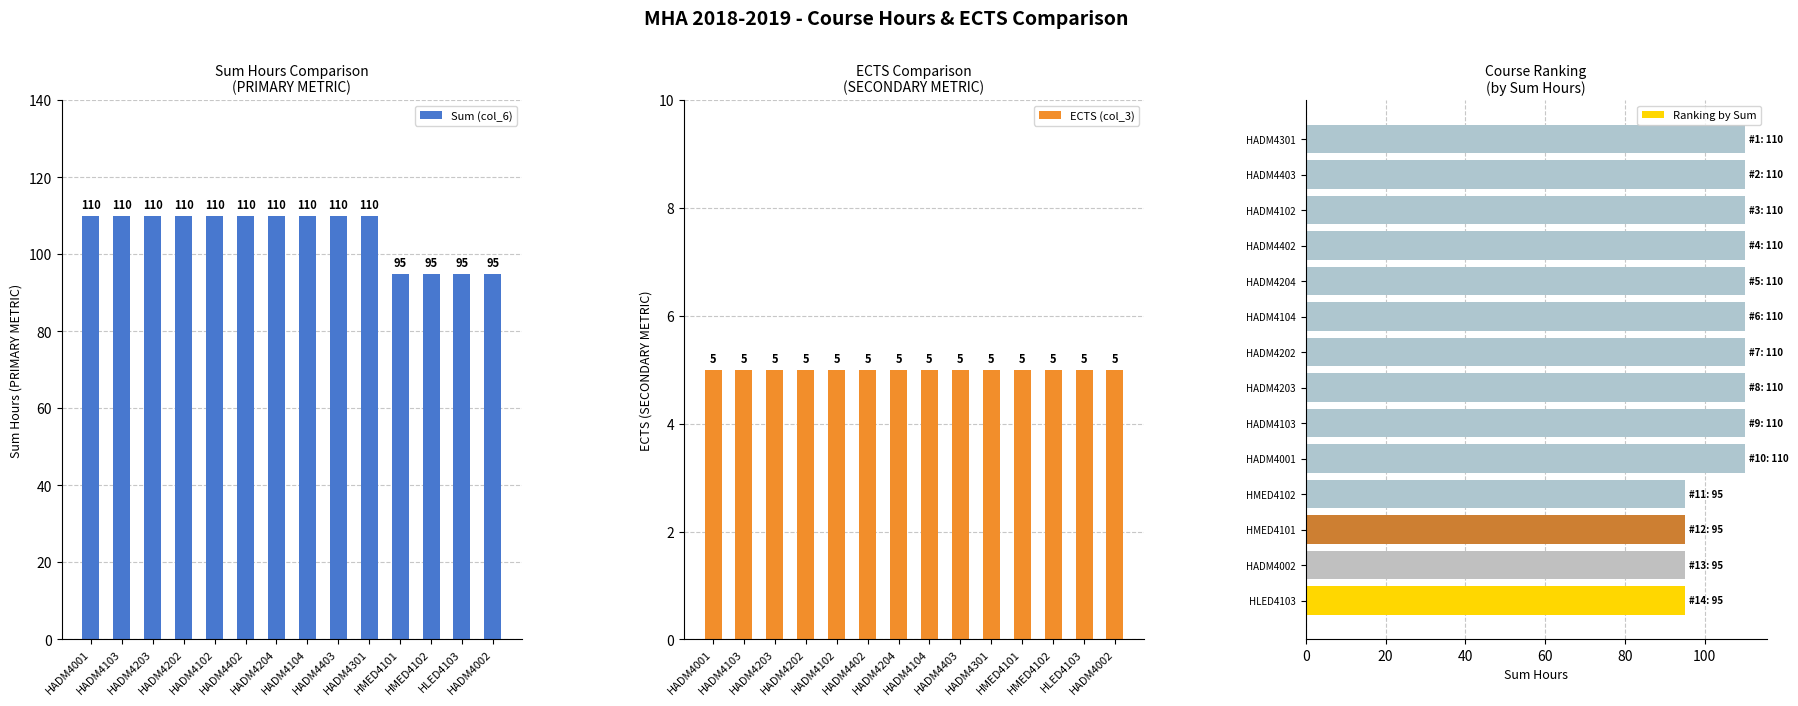

What is the sum of all Sum (col_6) values?

1480